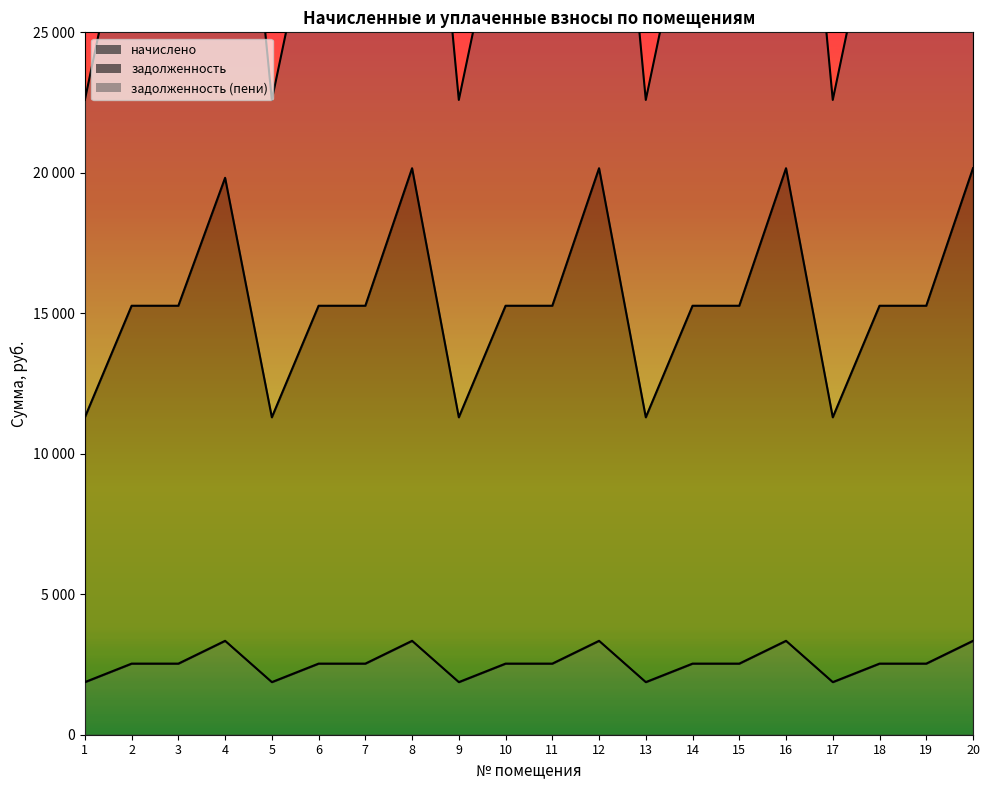

Read the начислено value at 2.

2531.1